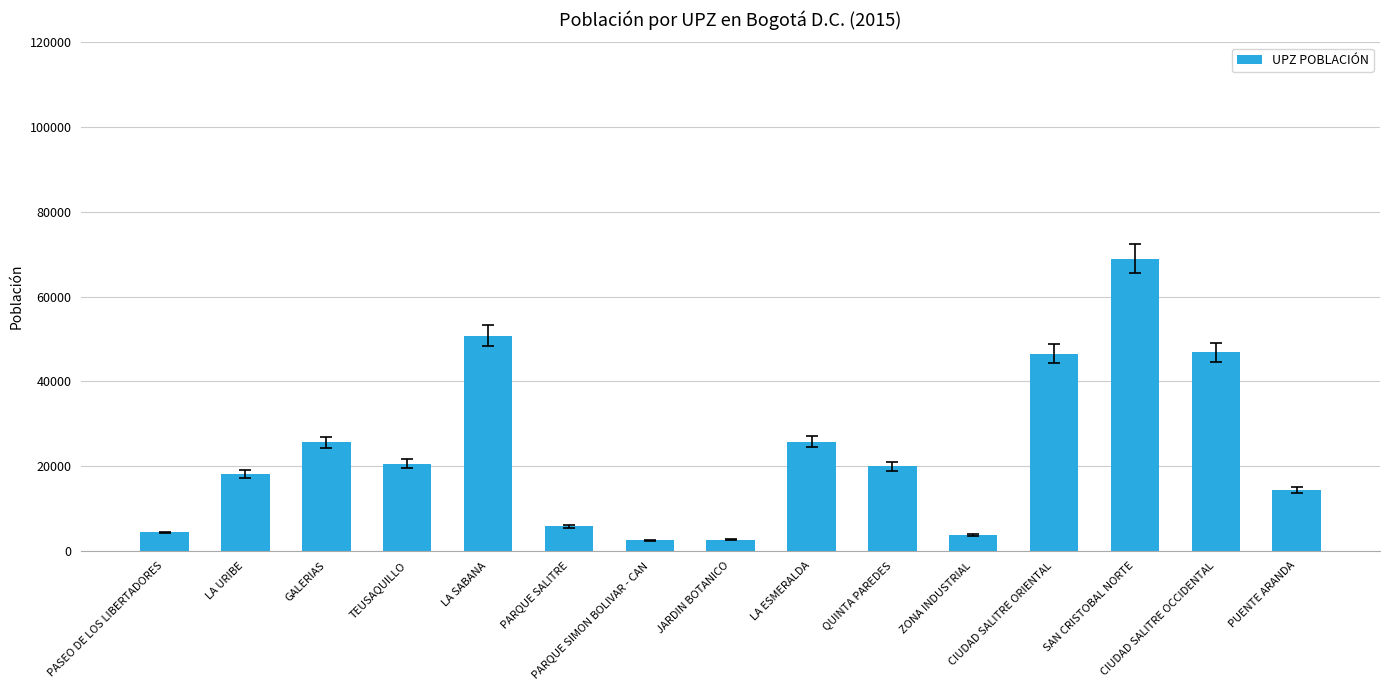

What is the greatest value displayed?

68913